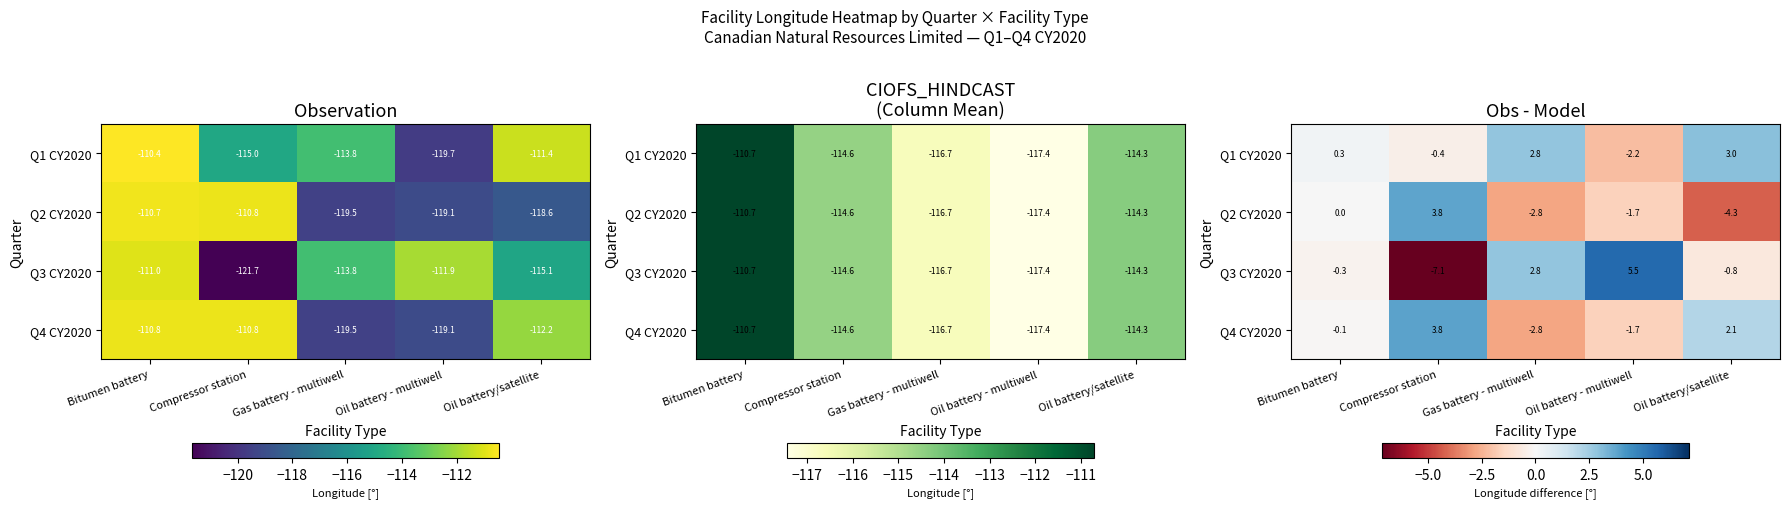

What is the highest value of the Q3 CY2020 series?

5.5